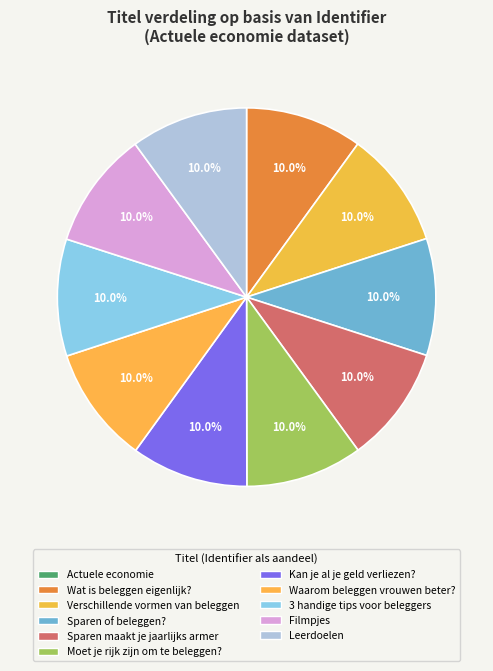

Which category has the biggest portion of the pie?

Leerdoelen